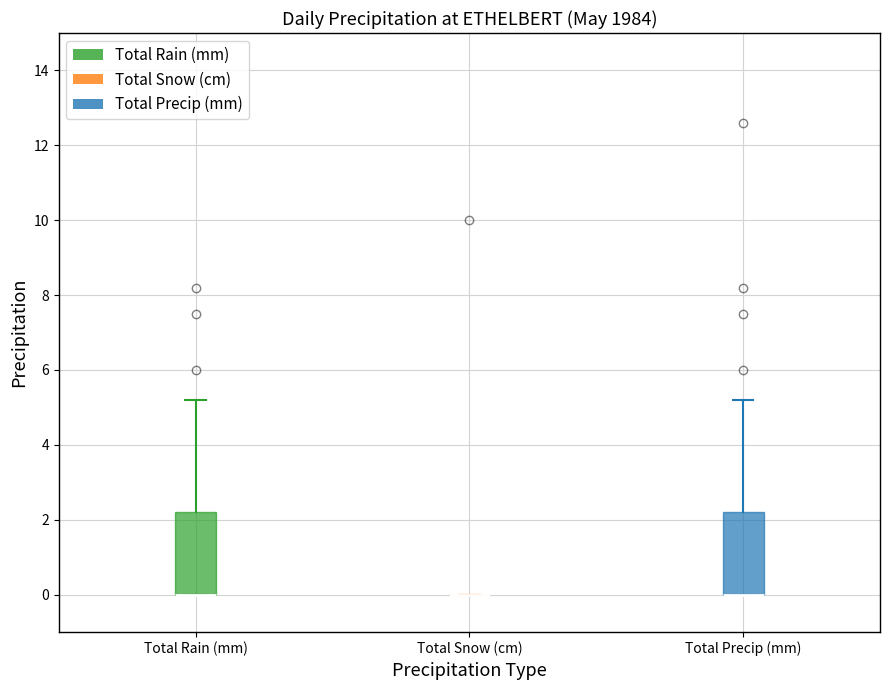

Reading left to right, transcribe this box plot: for each box, give where its median line is, the range the box spans, and where its two whiskers end, as read against the y-axis. The values are not printed on the chart, so give them approximately, as read against the axis.

Total Rain (mm): median 0.0 (drawn on the box's lower edge), box 0.0 to 2.2, whiskers 0.0 to 5.2
Total Snow (cm): box collapsed to a line at 0.0, whiskers 0.0 to 0.0
Total Precip (mm): median 0.0 (drawn on the box's lower edge), box 0.0 to 2.2, whiskers 0.0 to 5.2